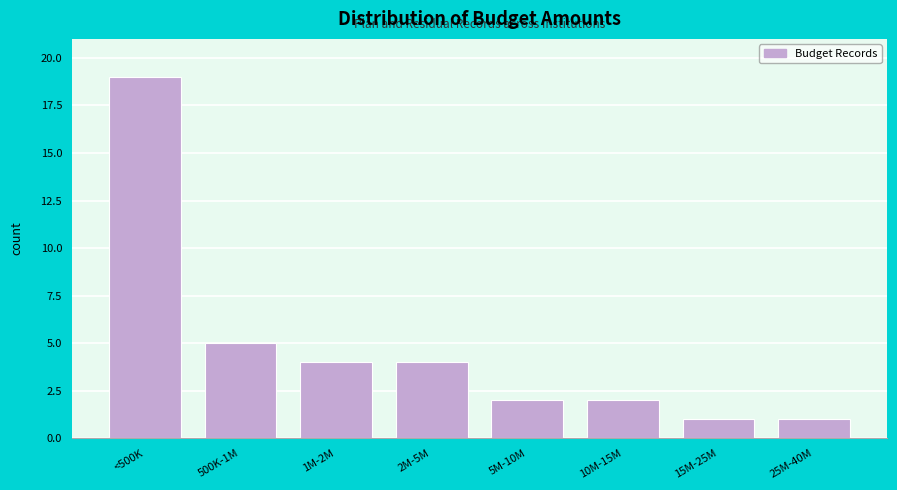

Reading right to left, extract all data points from this chart.

1	1	2	2	4	4	5	19